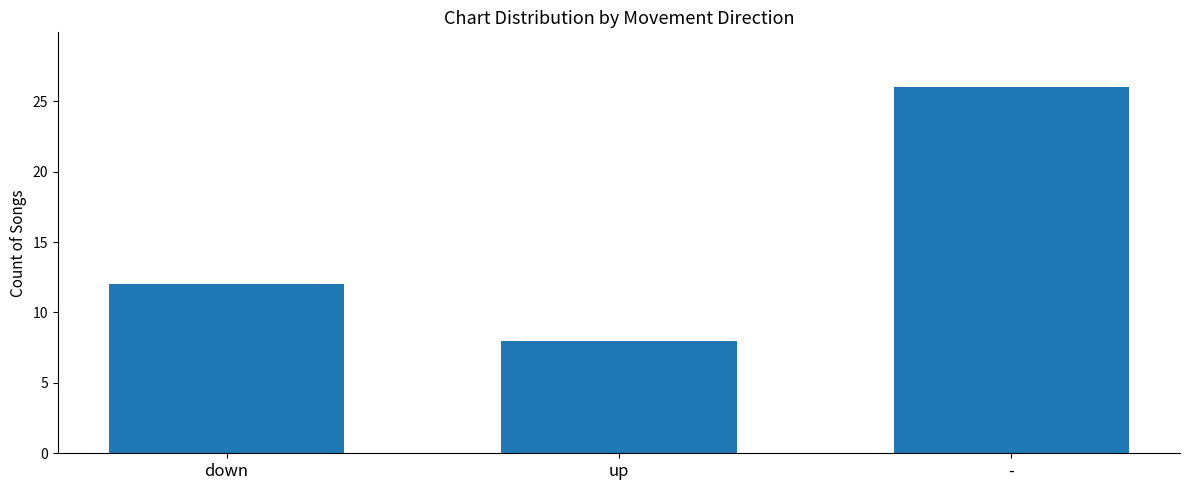

How many data points does each series have?

3